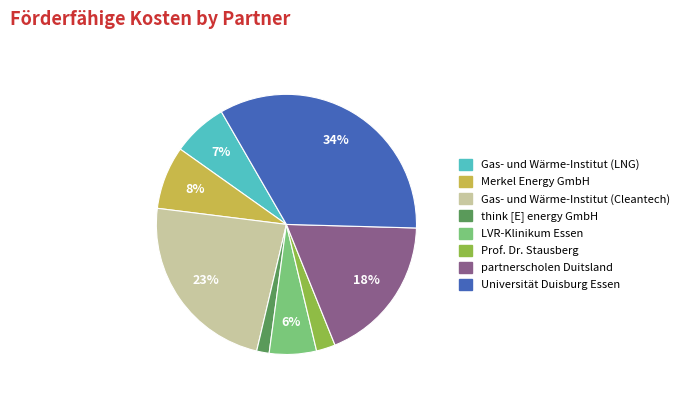

How many slices are in this pie chart?

8